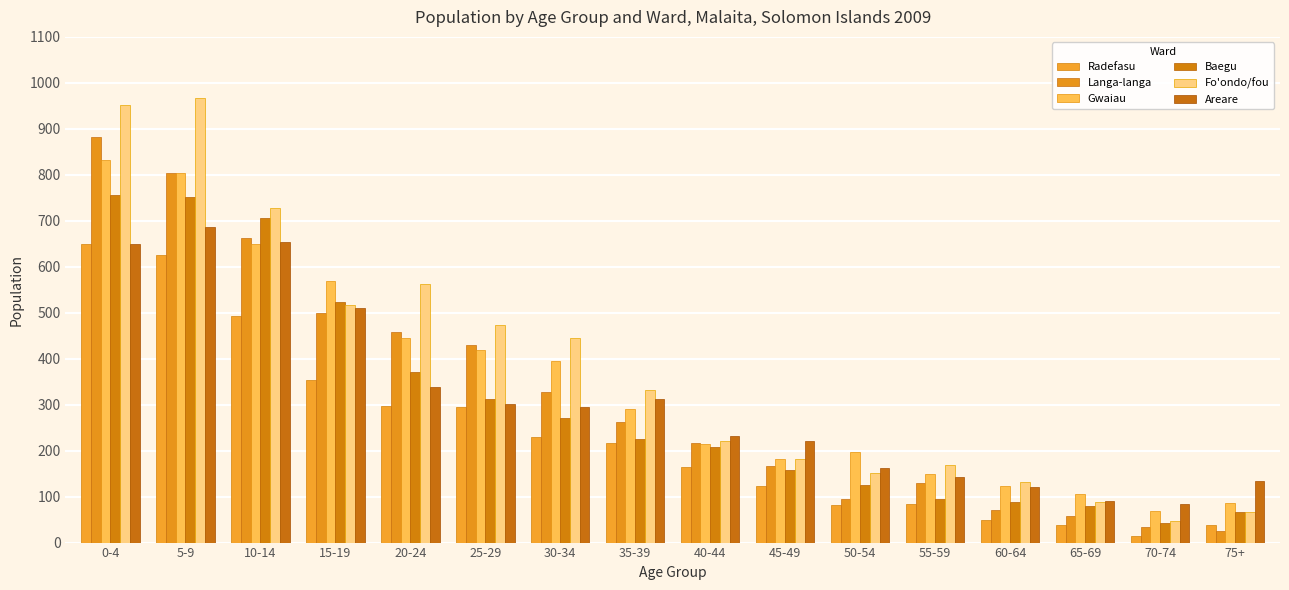

How many series are shown in this chart?

6